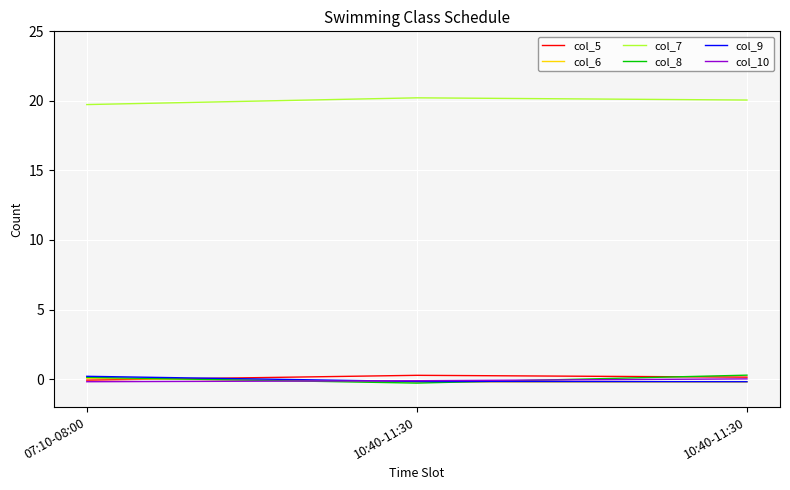

What is the label of the 1st point from the right?

10:40-11:30